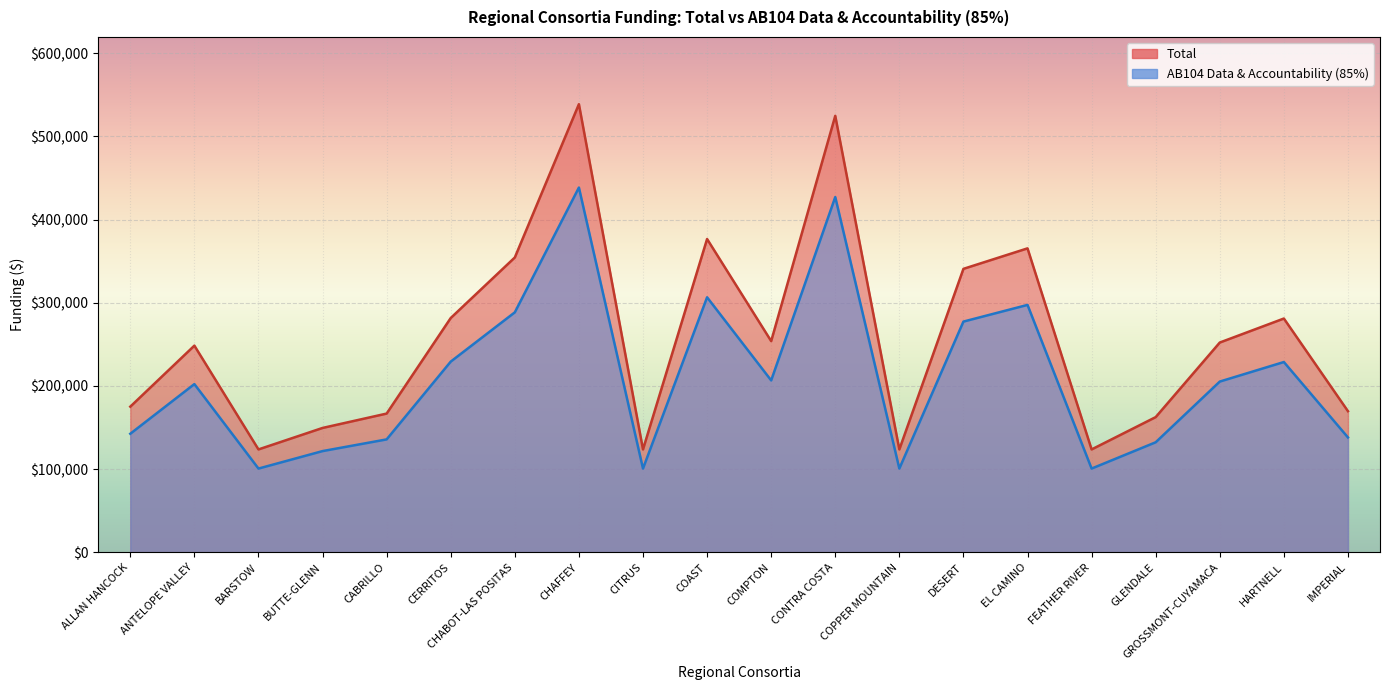

Rank the series at COMPTON from lowest to highest value.

AB104 Data & Accountability (85%), Total